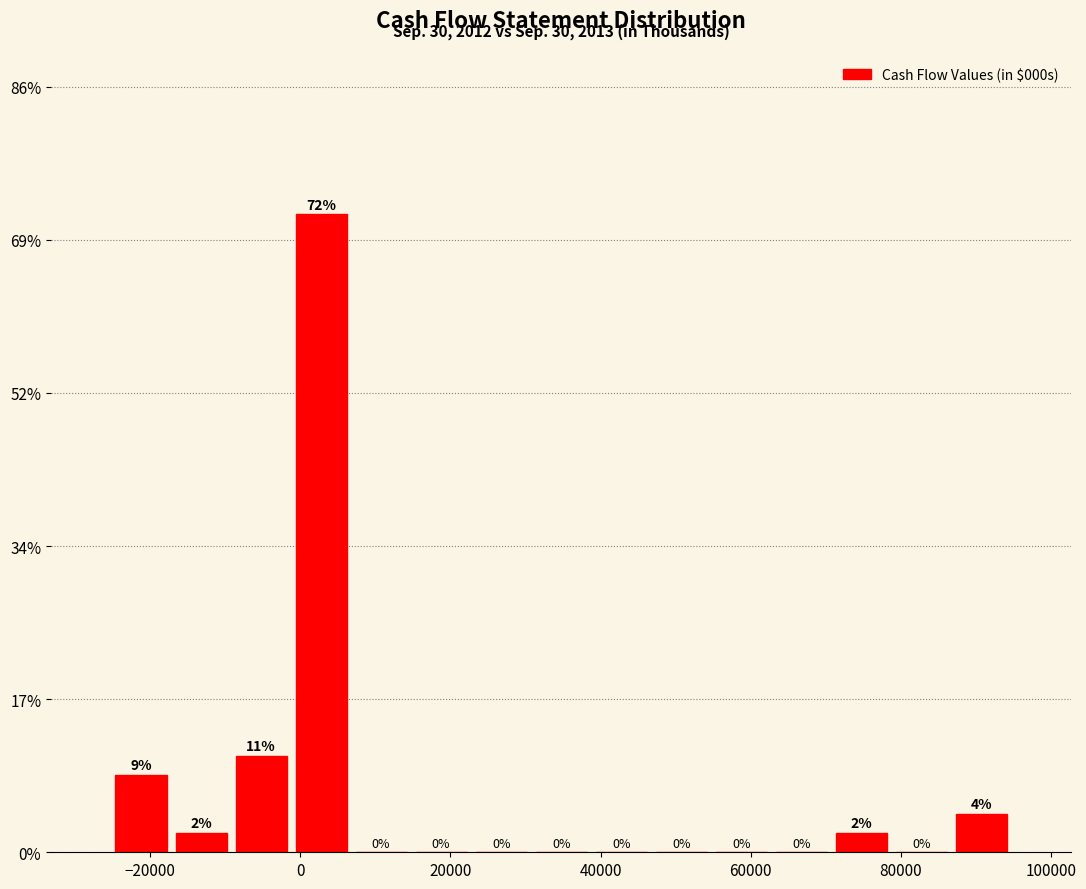

Around what value on the x-axis is the tallest bar? Give the approximate position of its centre, as read against the axis.

2000